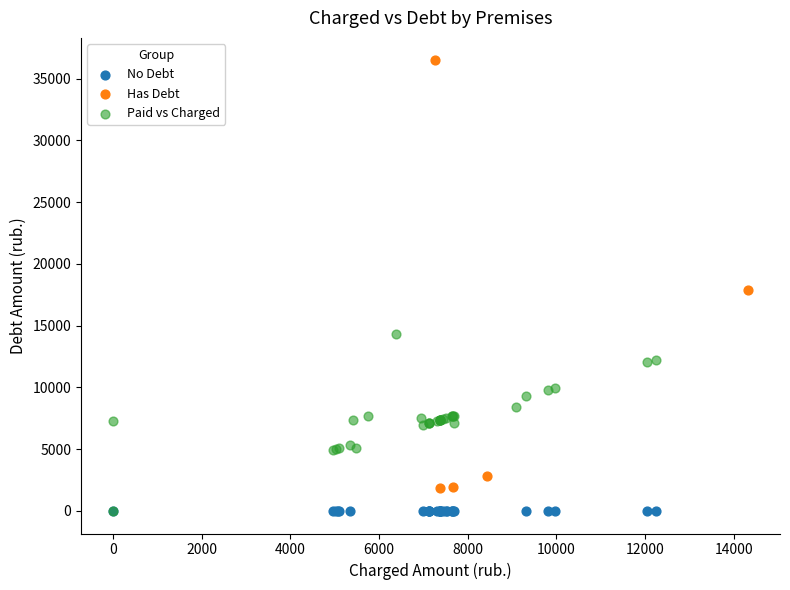

Which series contains the highest Y value?

Has Debt